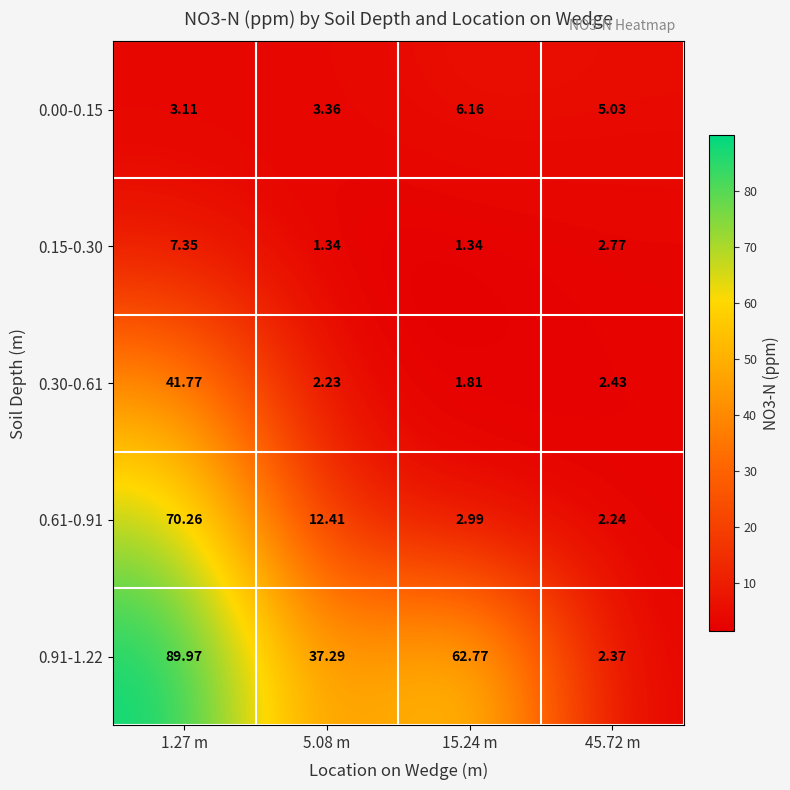

At which category is the sum across all series the highest?

1.27 m